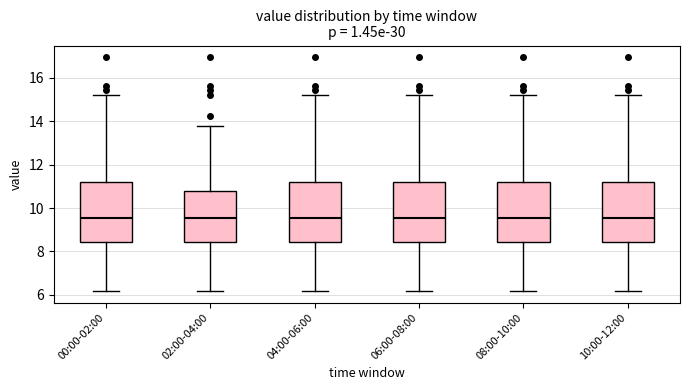

Reading left to right, read every box against the y-axis: the position of its median line, the range the box covers, and the ends of its whiskers. The values are not printed on the chart, so give them approximately, as read against the axis.

00:00-02:00: median 9.6, box 8.4 to 11.2, whiskers 6.2 to 15.2
02:00-04:00: median 9.6, box 8.4 to 10.8, whiskers 6.2 to 13.8
04:00-06:00: median 9.6, box 8.4 to 11.2, whiskers 6.2 to 15.2
06:00-08:00: median 9.6, box 8.4 to 11.2, whiskers 6.2 to 15.2
08:00-10:00: median 9.6, box 8.4 to 11.2, whiskers 6.2 to 15.2
10:00-12:00: median 9.6, box 8.4 to 11.2, whiskers 6.2 to 15.2